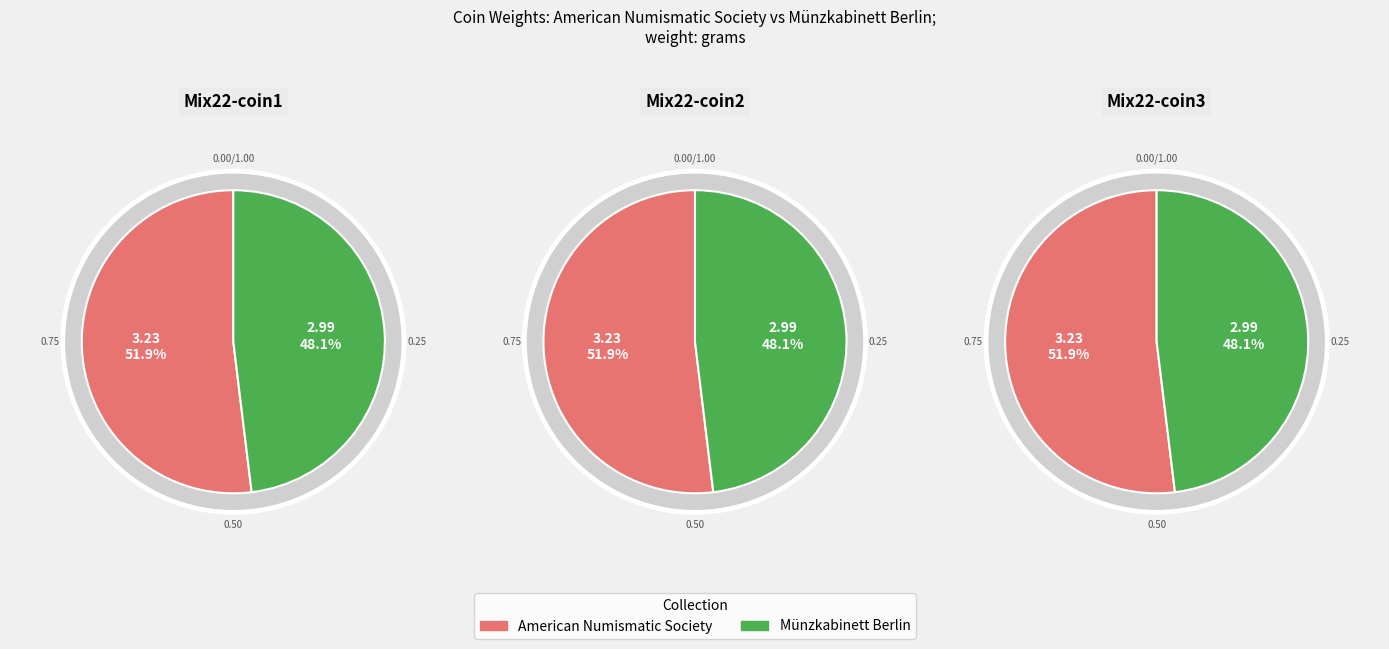

The American Numismatic Society slice represents 52% of the pie. True or false?

True